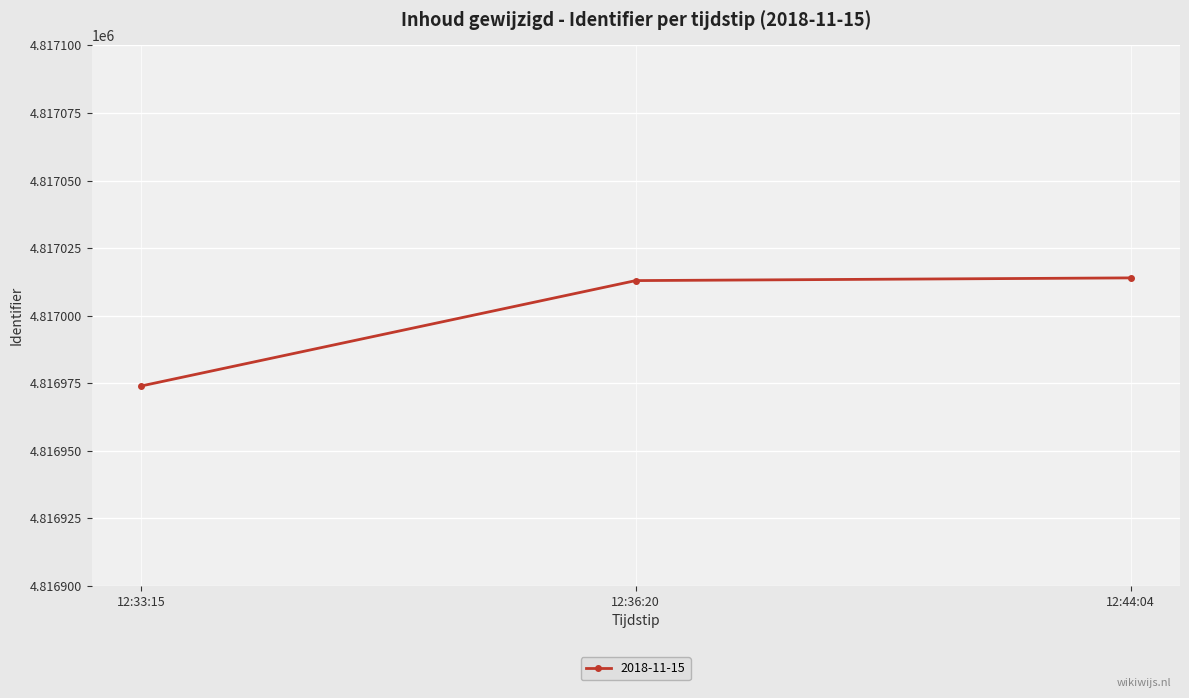

What is the label of the 2nd point from the right?

12:36:20